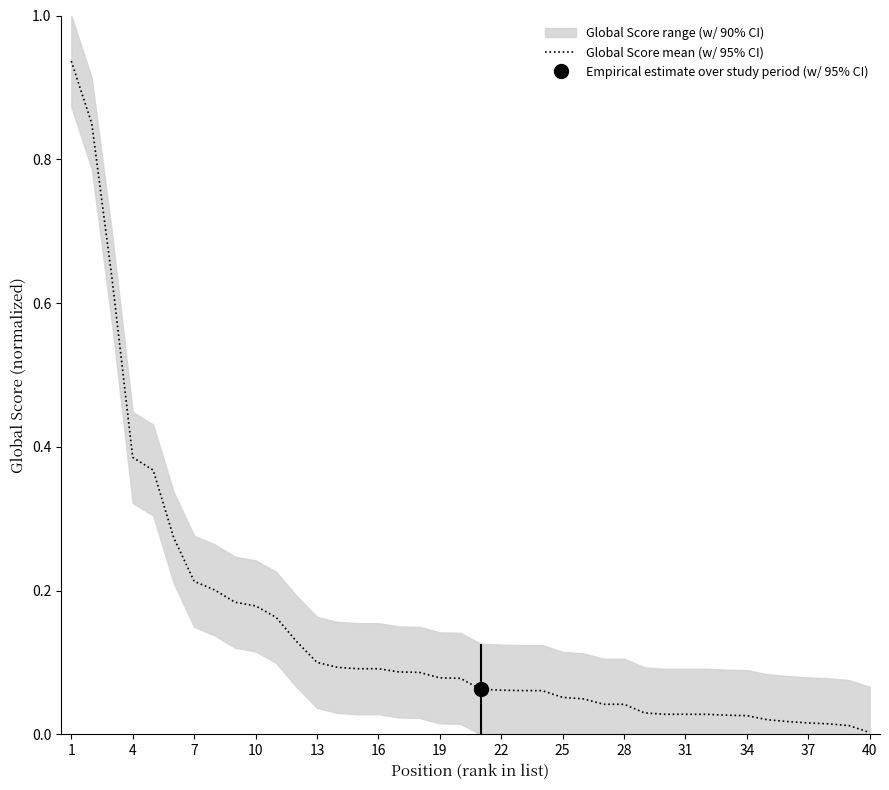

The Global Score mean (w/ 95% CI) series shows 0.1 at 10. True or false?

False